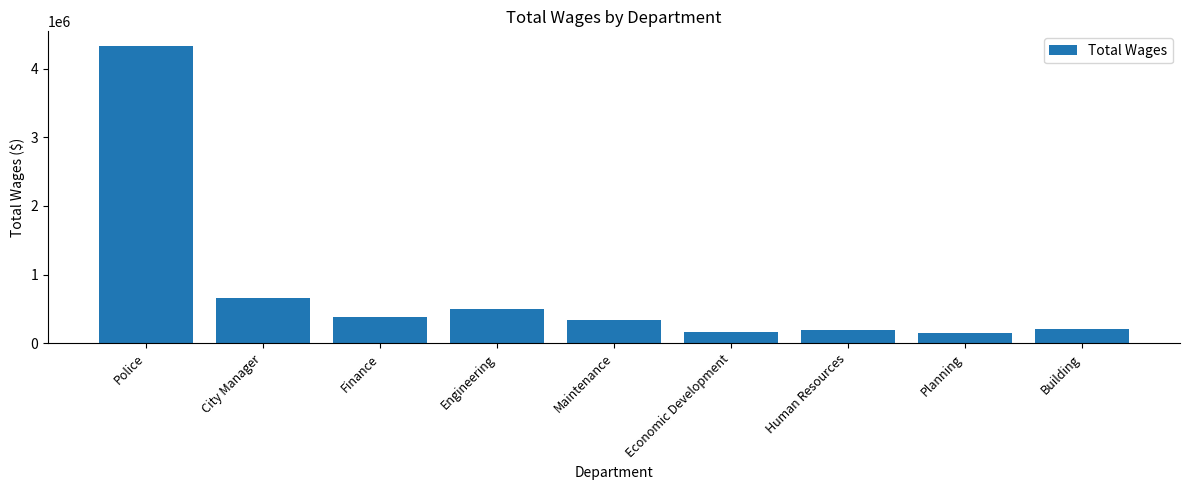

What is the ratio of the value at Planning to the value at Maintenance?

0.5